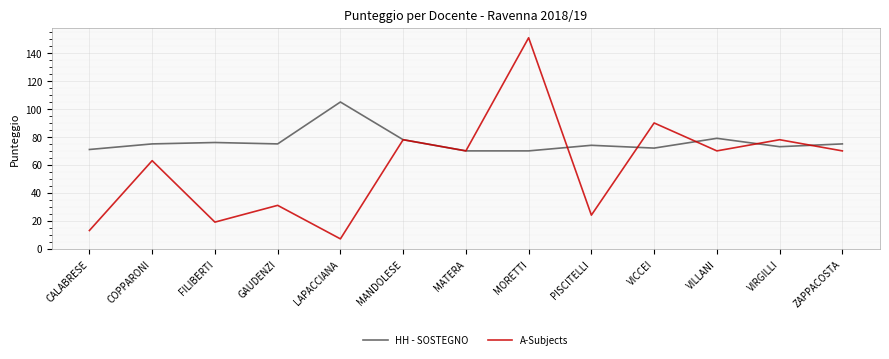

List the series in order of their overall mean, highest first.

HH - SOSTEGNO, A-Subjects